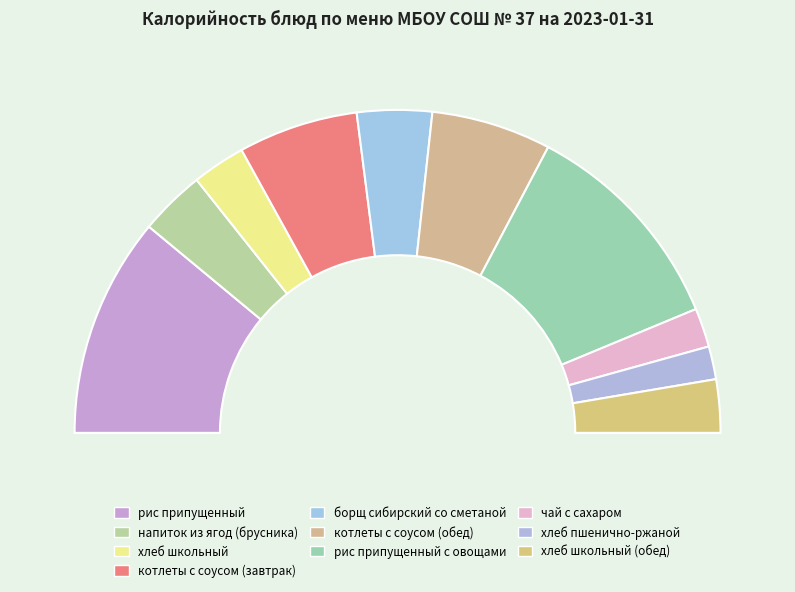

Rank the categories by value from lowest to highest.

хлеб пшенично-ржаной, чай с сахаром, хлеб школьный, хлеб школьный (обед), напиток из ягод (брусника), борщ сибирский со сметаной, котлеты с соусом (завтрак), котлеты с соусом (обед), рис припущенный, рис припущенный с овощами